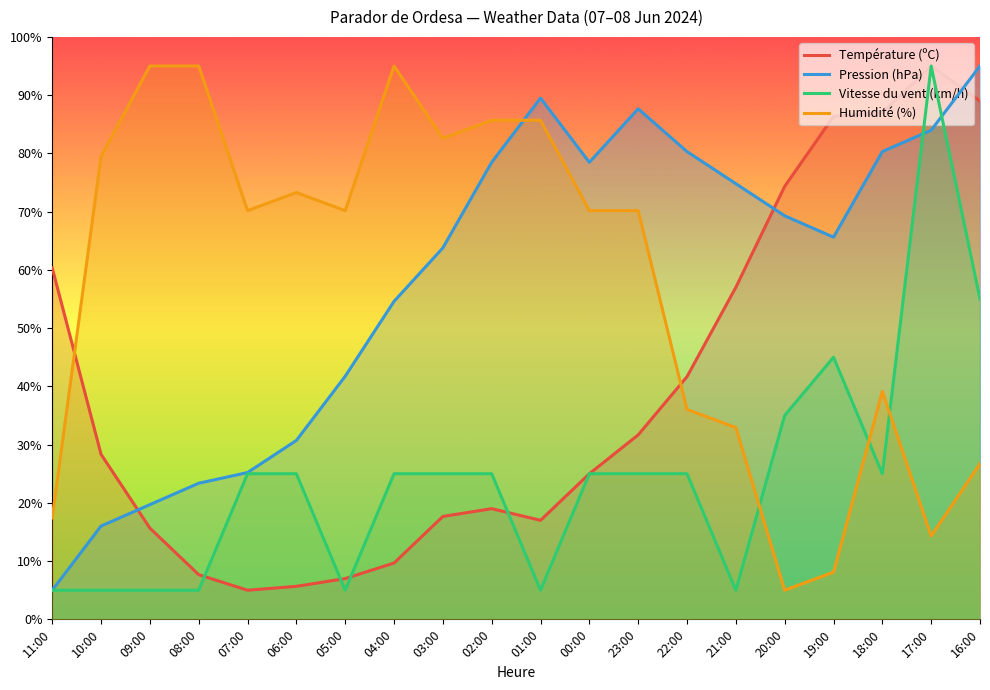

What is the value of the Température (ºC) point at the 13th from the left?

31.7